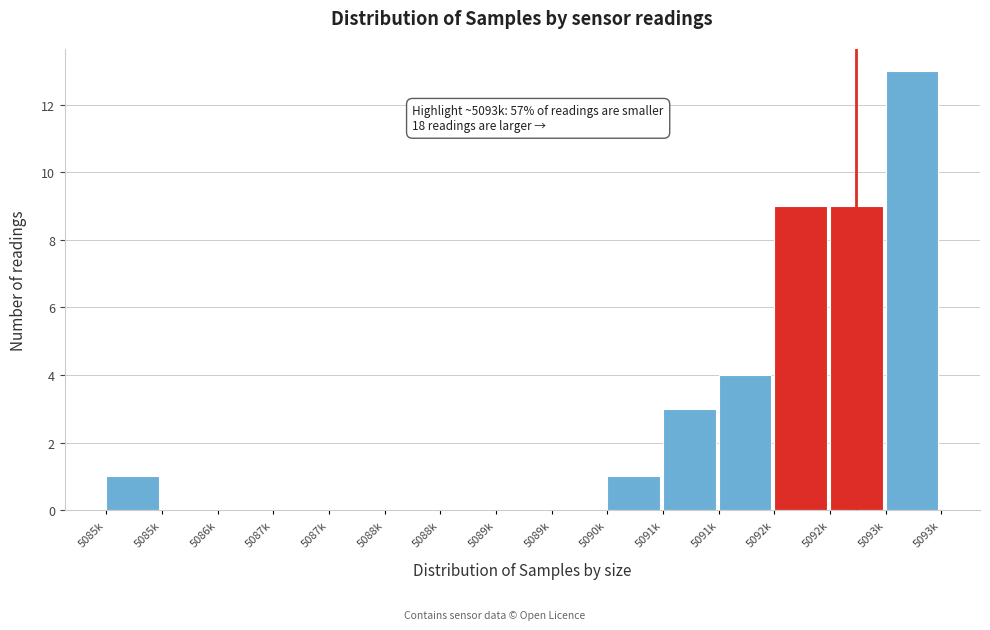

Count the number of categories in the chart.

15